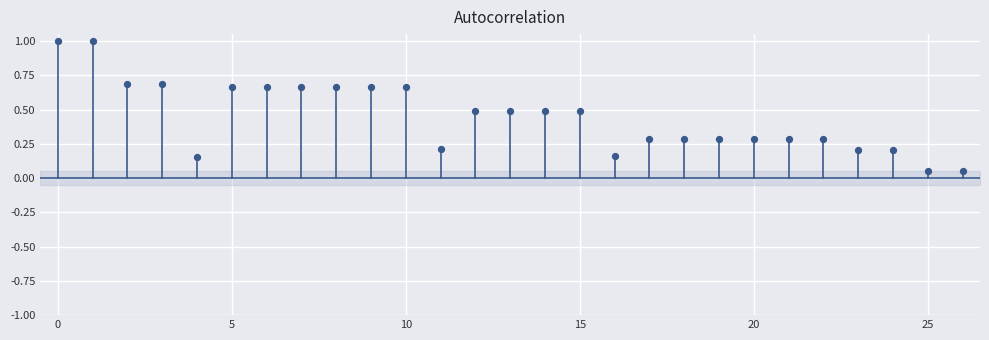

What is the range of Y values (max minus min)?

0.9